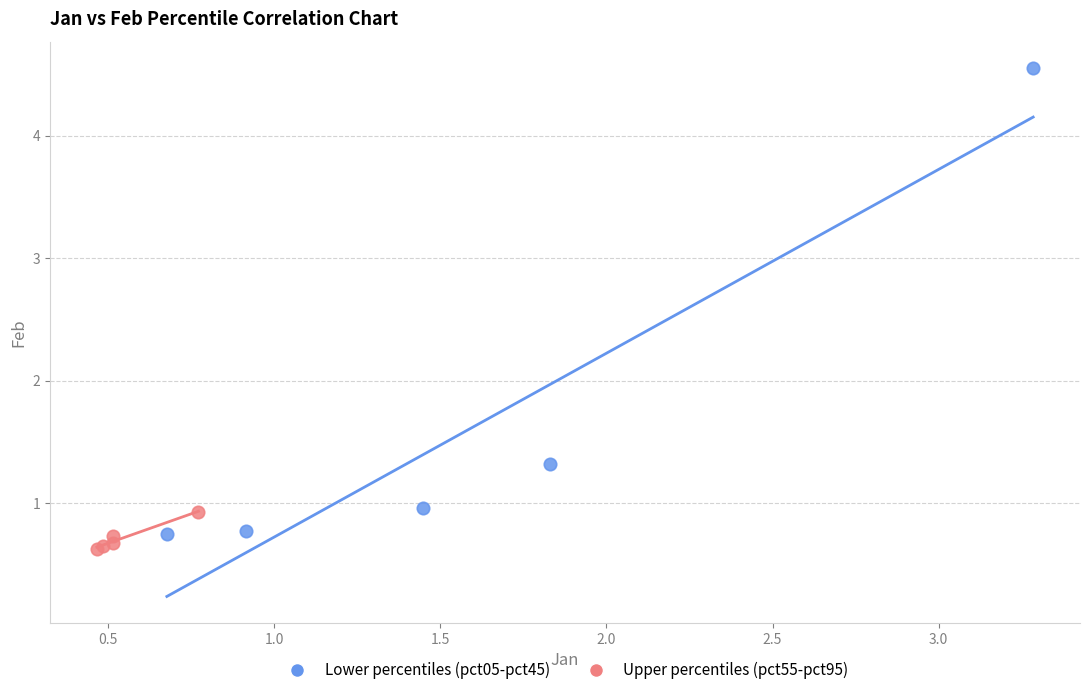

What are all the series names shown in the legend?

Lower percentiles (pct05-pct45), Upper percentiles (pct55-pct95)